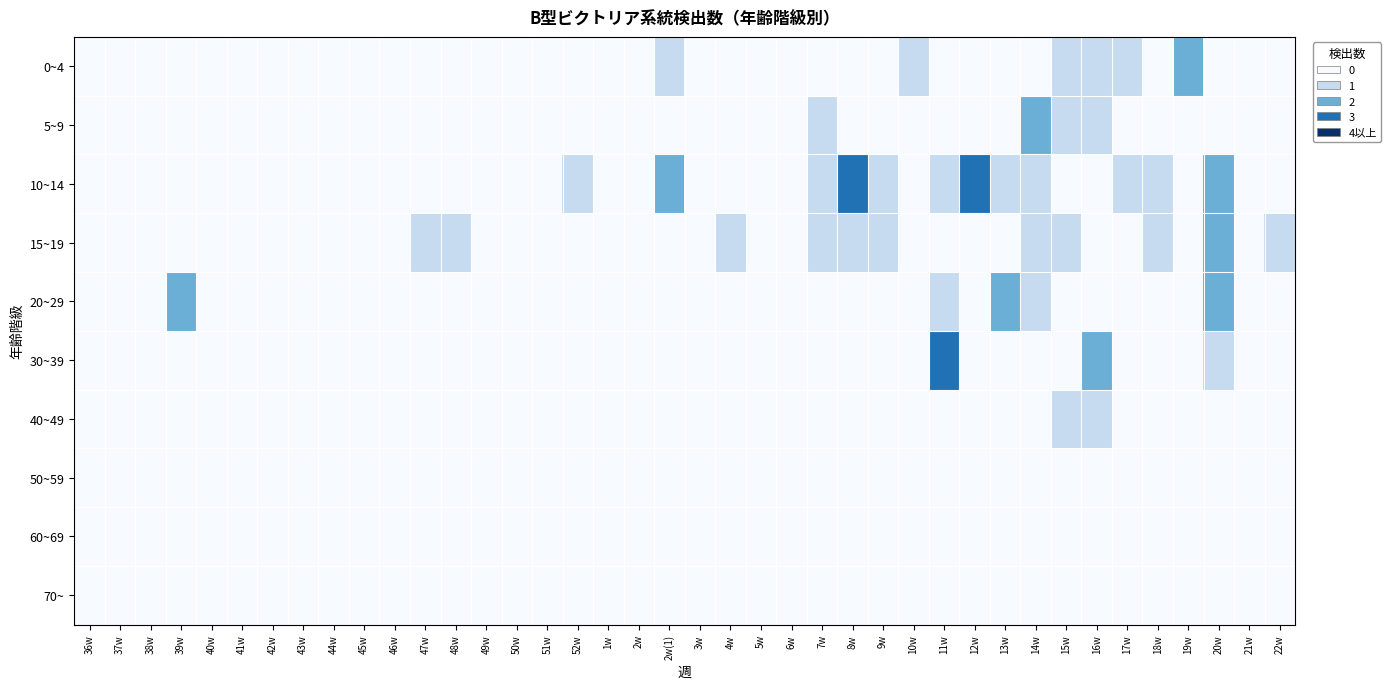

At 45w, list the series in order from smallest to largest.

0~4, 5~9, 10~14, 15~19, 20~29, 30~39, 40~49, 50~59, 60~69, 70~